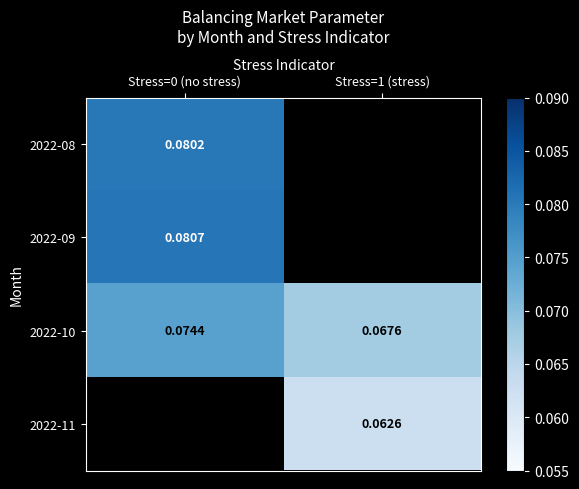

Count the number of data series in this chart.

4